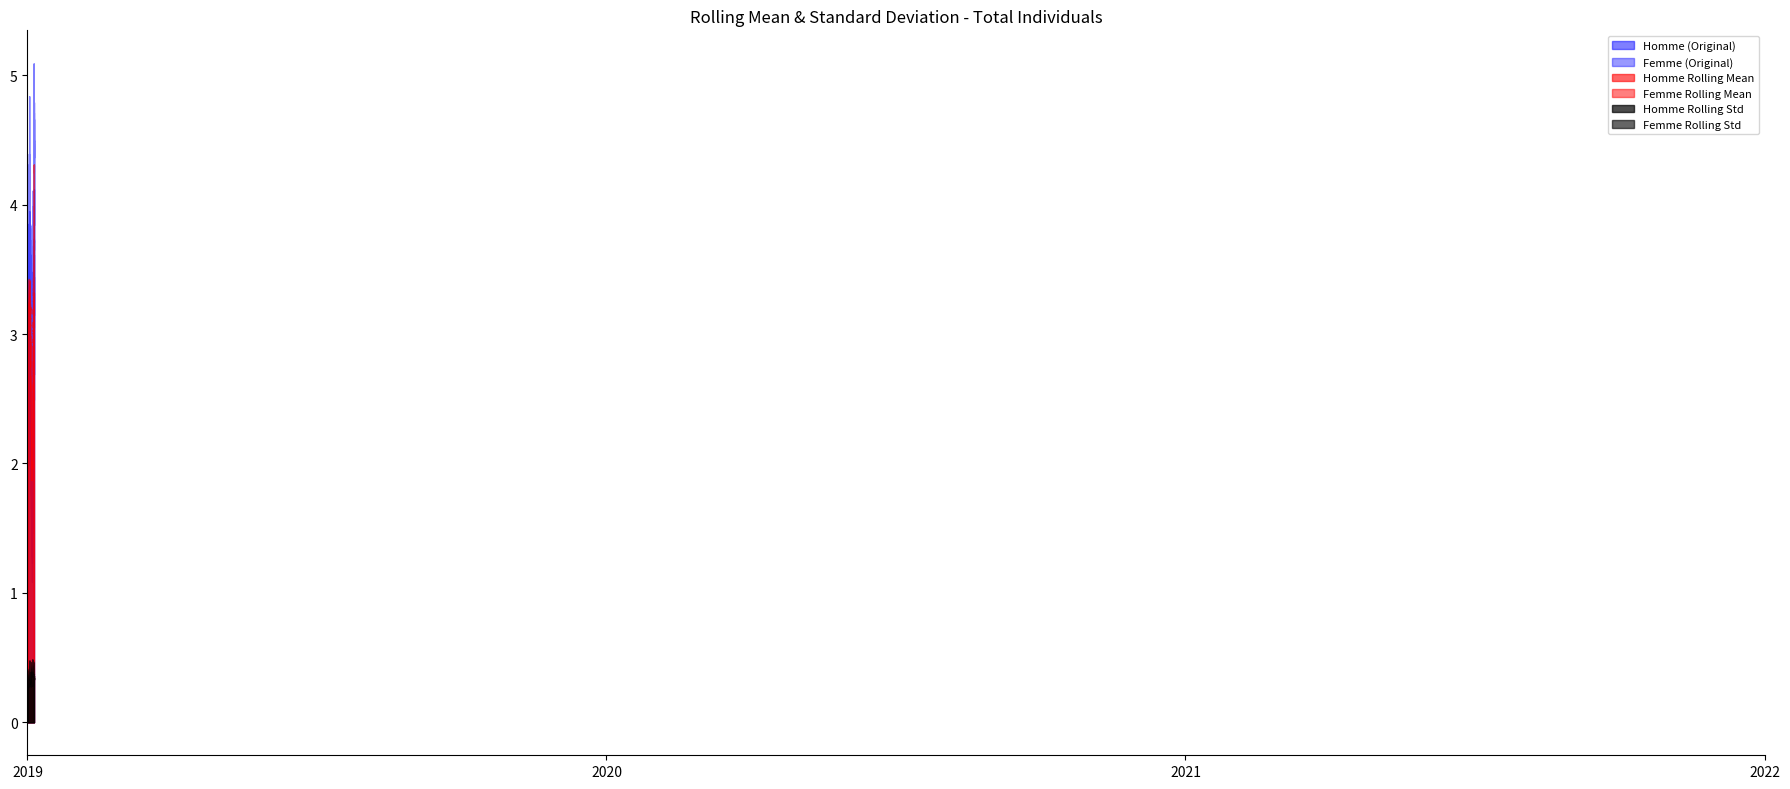

Which has a higher value, 2022 or 2021?

2022